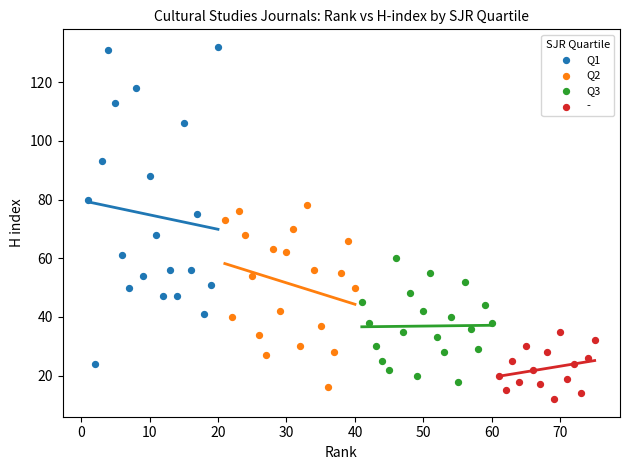

Which series has the widest spread of Y values?

Q1